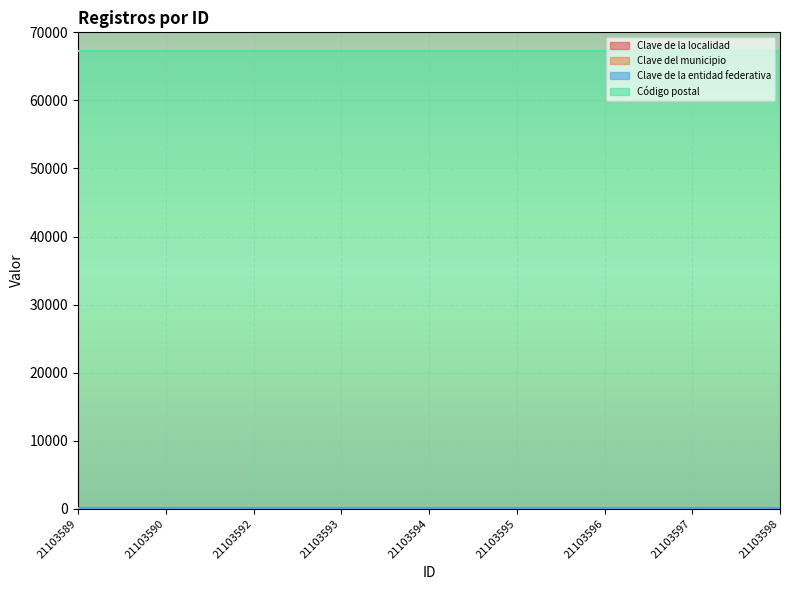

Reading left to right, what are all the values shown in this chart?

Clave de la localidad: 21103589=1	21103590=1	21103592=1	21103593=1	21103594=1	21103595=1	21103596=1	21103597=1	21103598=1
Clave del municipio: 21103589=32	21103590=32	21103592=32	21103593=32	21103594=32	21103595=32	21103596=32	21103597=32	21103598=32
Clave de la entidad federativa: 21103589=19	21103590=19	21103592=19	21103593=19	21103594=19	21103595=19	21103596=19	21103597=19	21103598=19
Código postal: 21103589=67250	21103590=67250	21103592=67250	21103593=67250	21103594=67250	21103595=67250	21103596=67250	21103597=67250	21103598=67250